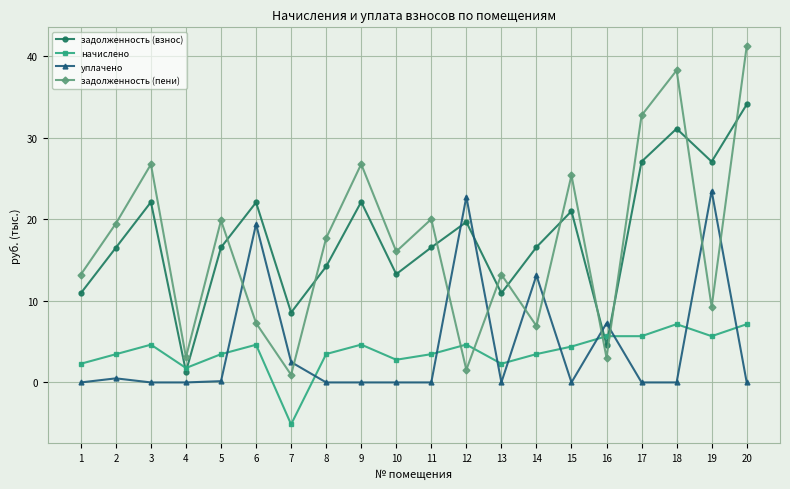

What are all the series names shown in the legend?

задолженность (взнос), начислено, уплачено, задолженность (пени)